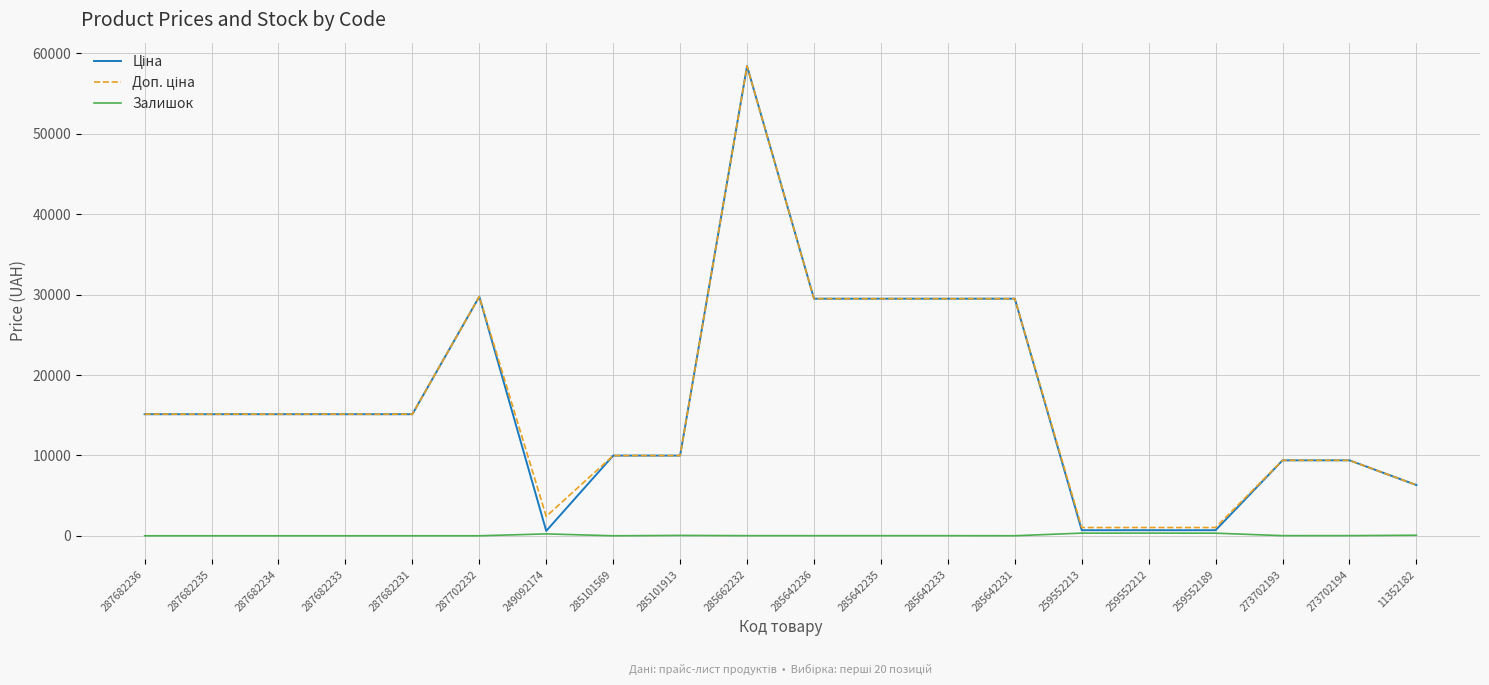

True or false: Залишок has a value of 13.0 at 285642235.

True